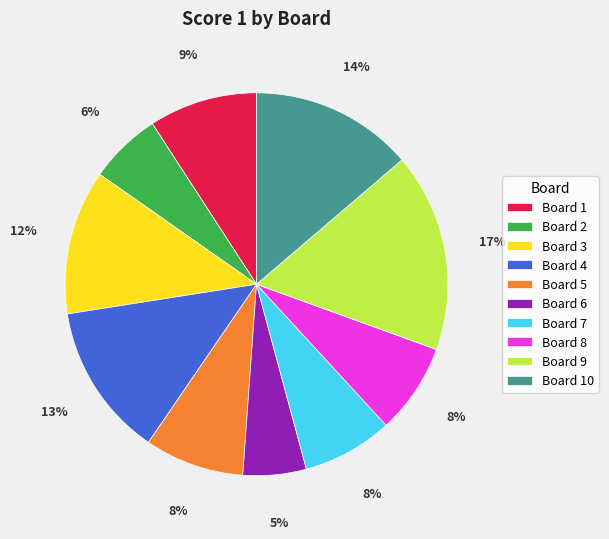

Which category has the smallest portion of the pie?

Board 6